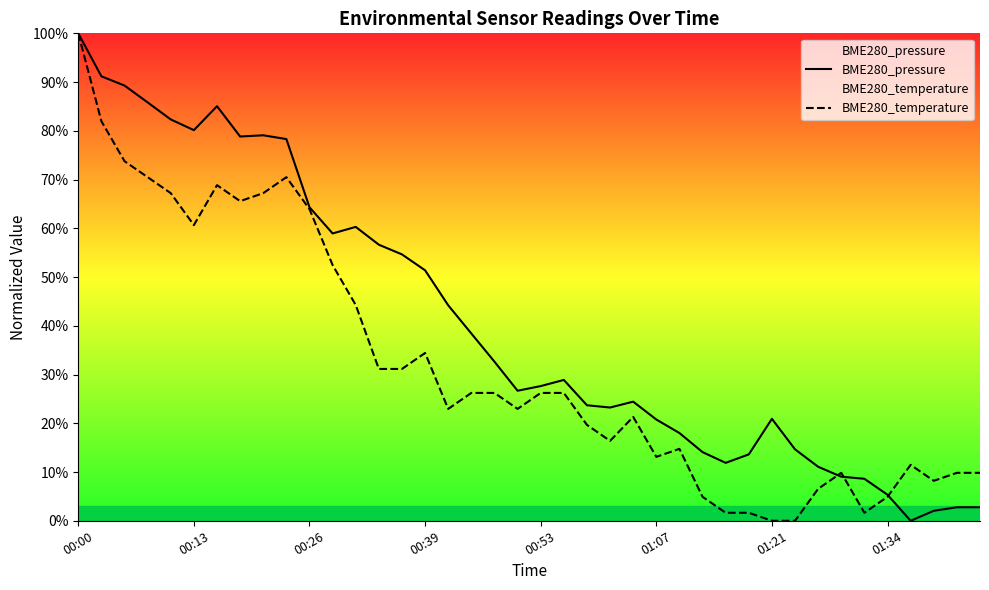

Where does the BME280_pressure series first go above 28?

00:00